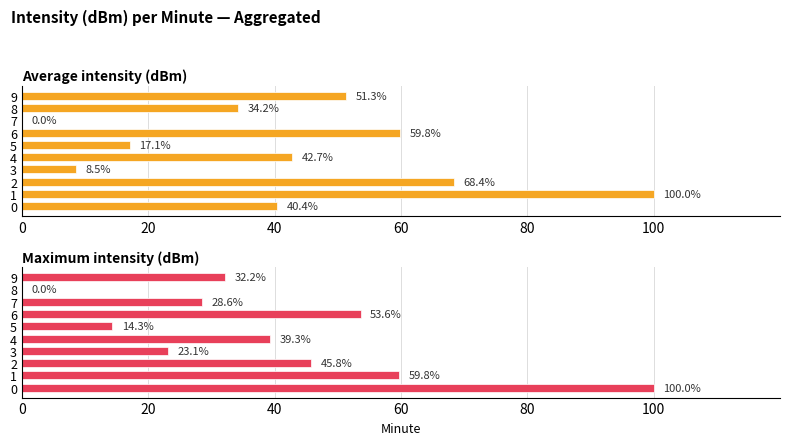

What is the approximate value of Average intensity (dBm) at 6?

59.8